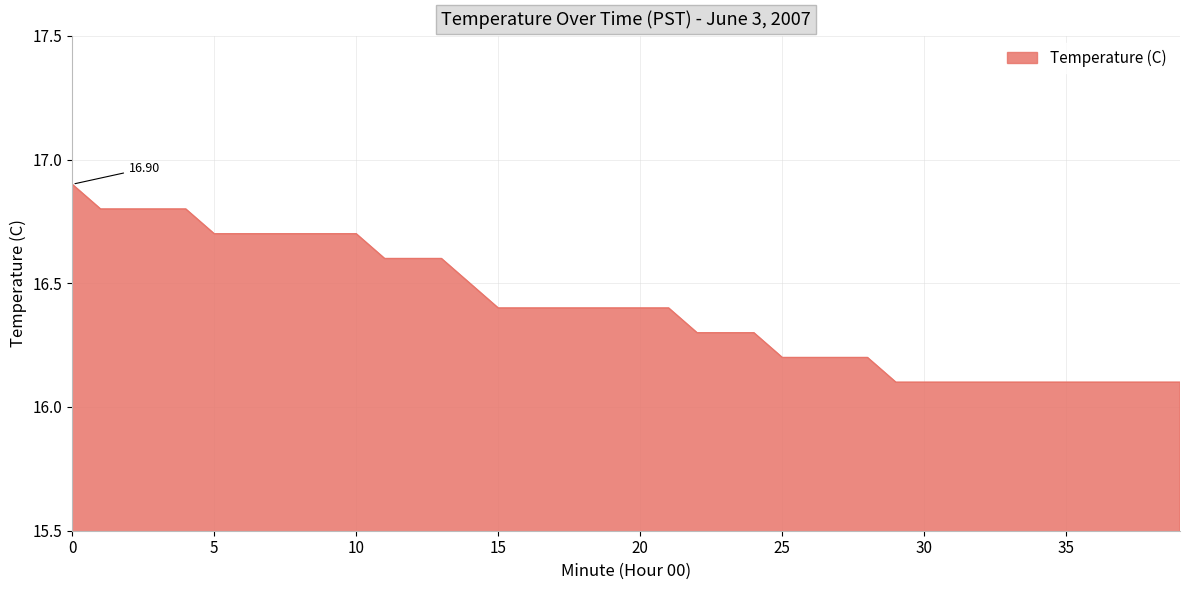

Reading left to right, transcribe all the data shown in this chart.

16.9	16.8	16.8	16.8	16.8	16.7	16.7	16.7	16.7	16.7	16.7	16.6	16.6	16.6	16.5	16.4	16.4	16.4	16.4	16.4	16.4	16.4	16.3	16.3	16.3	16.2	16.2	16.2	16.2	16.1	16.1	16.1	16.1	16.1	16.1	16.1	16.1	16.1	16.1	16.1